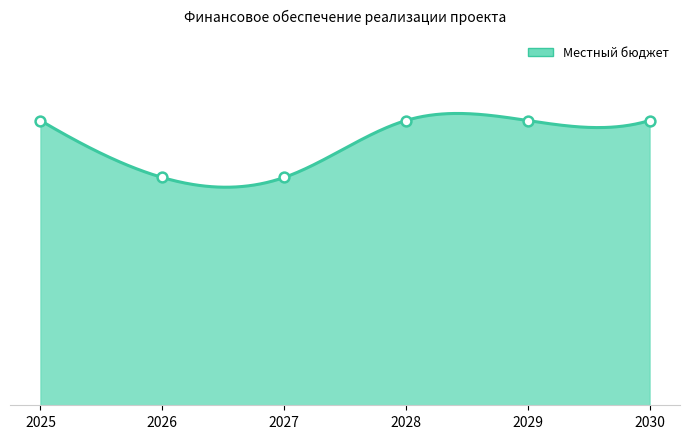

Between 2026 and 2028, which is larger?

2028